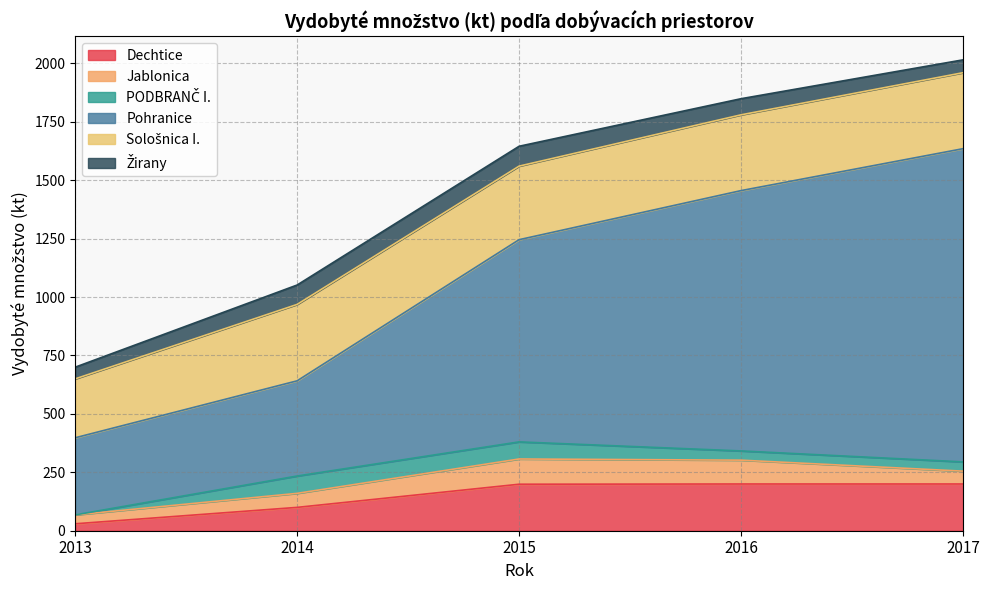

Count the number of categories in the chart.

5